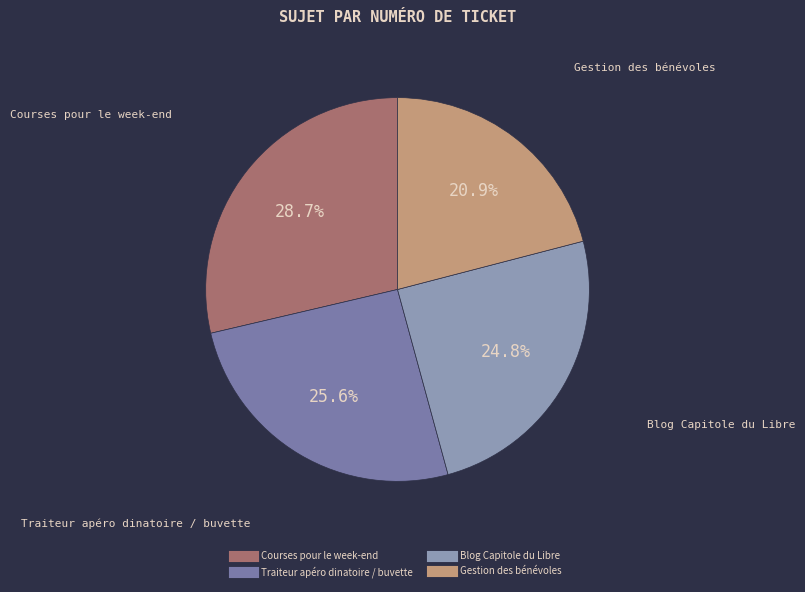

To the nearest percent, what portion does Courses pour le week-end represent?

29%